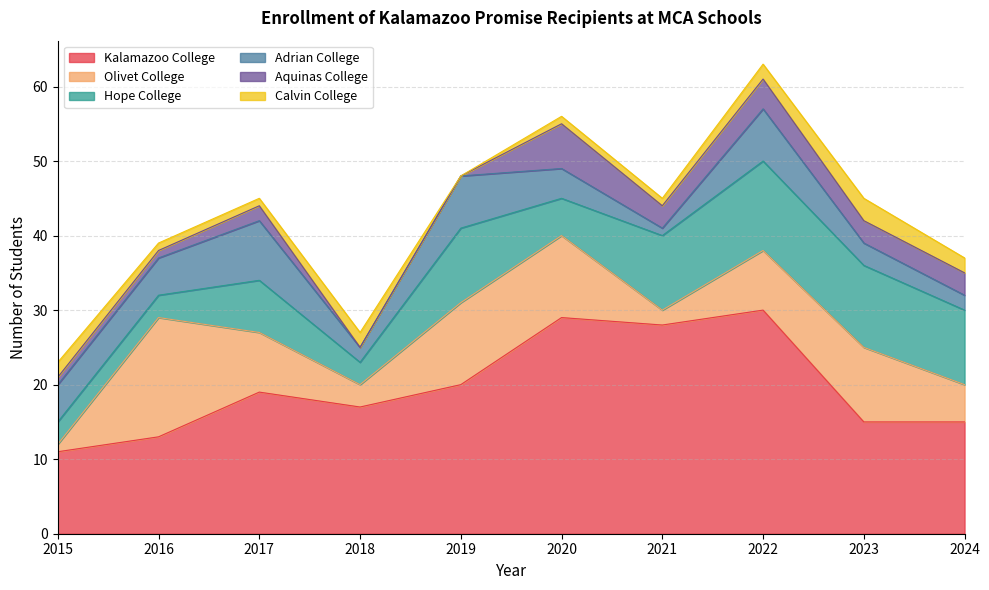

At which category is the sum across all series the highest?

2022